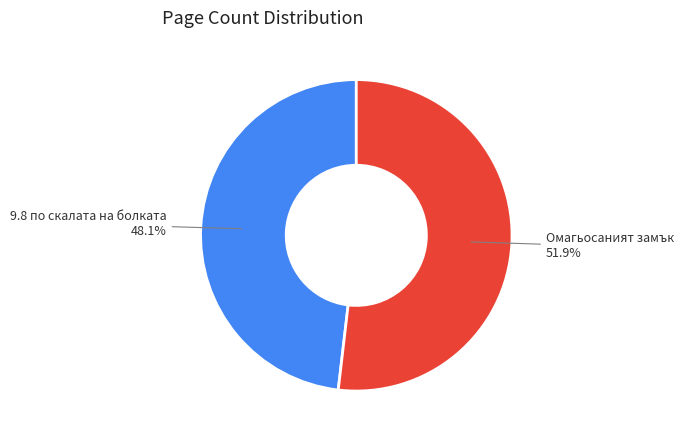

Approximately how many times larger is the value at 9.8 по скалата на болката compared to Омагьосаният замък?

0.9